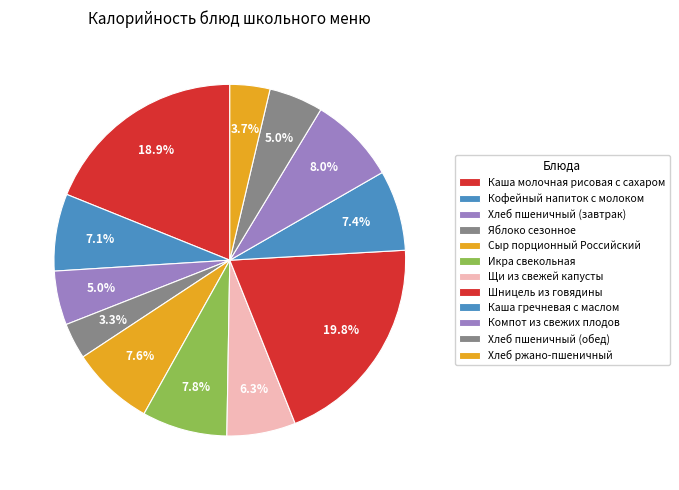

How many segments does this pie chart have?

12